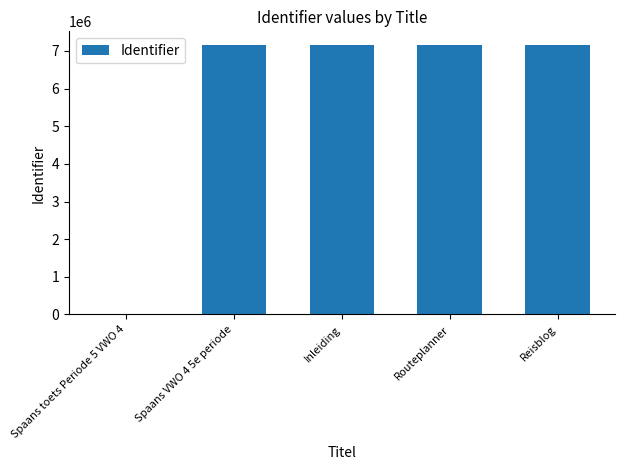

Approximately how many times larger is the value at Routeplanner compared to Inleiding?

1.0